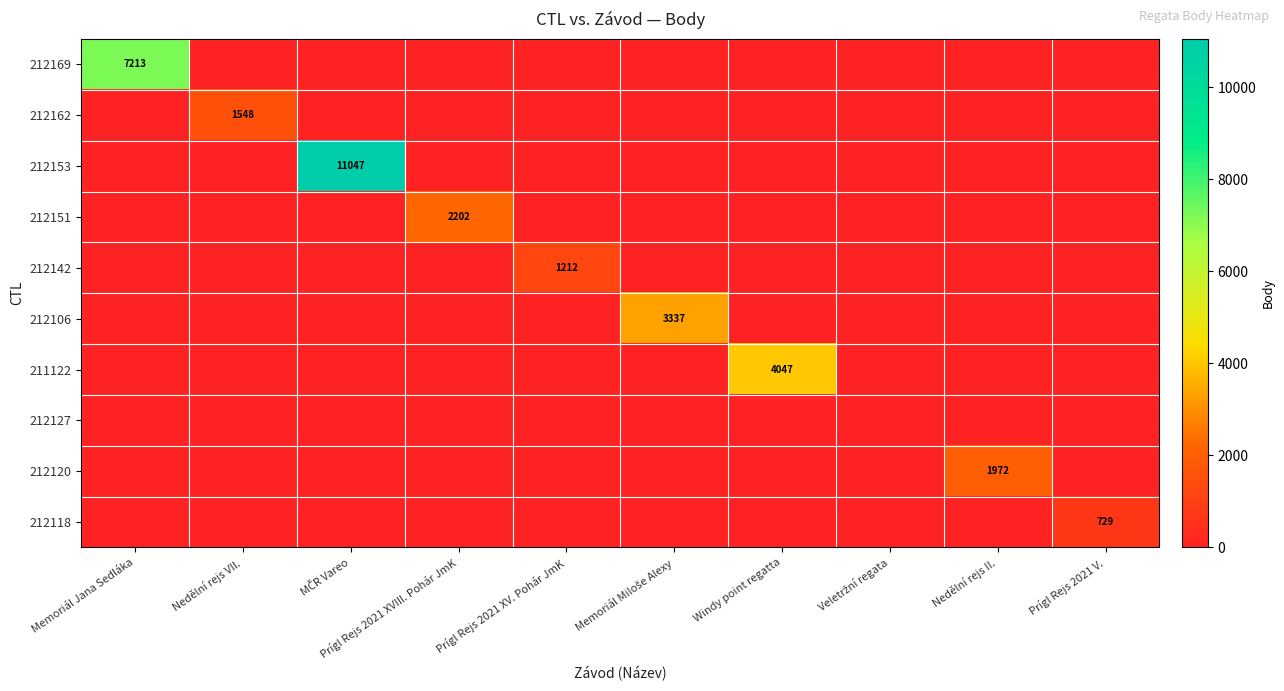

Which series has the largest total across all categories?

212153